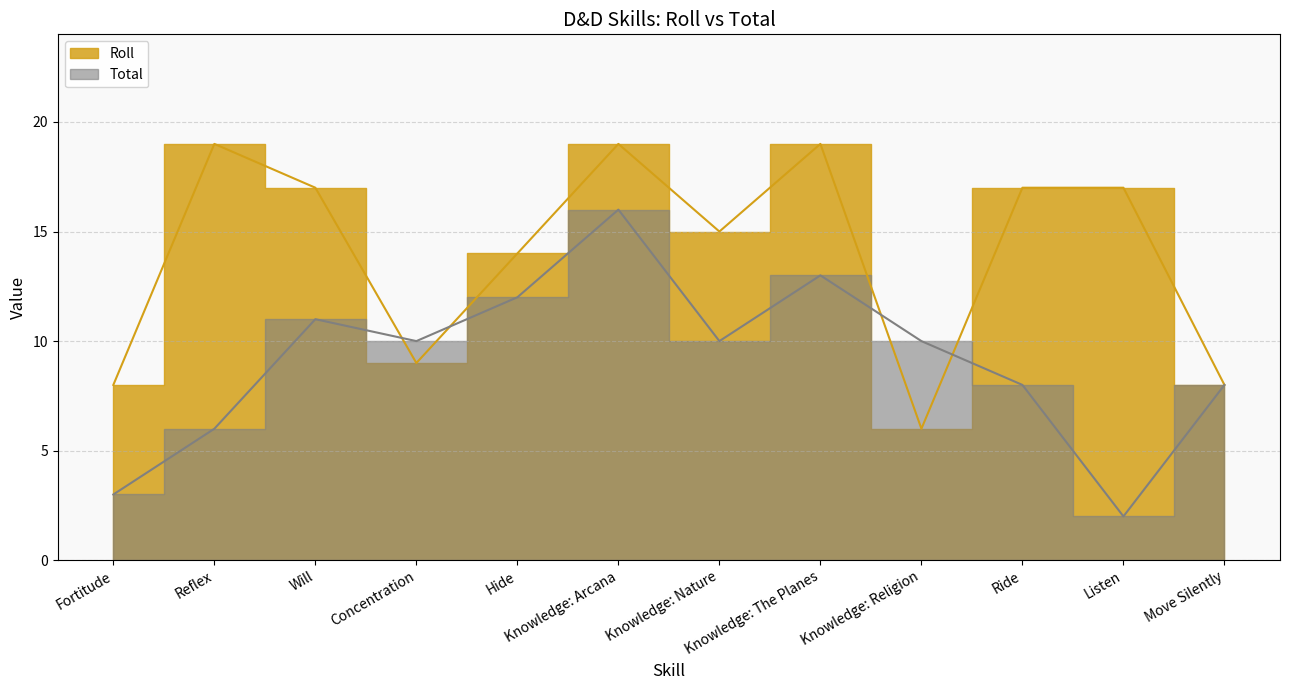

True or false: Roll and Total intersect in this chart.

True